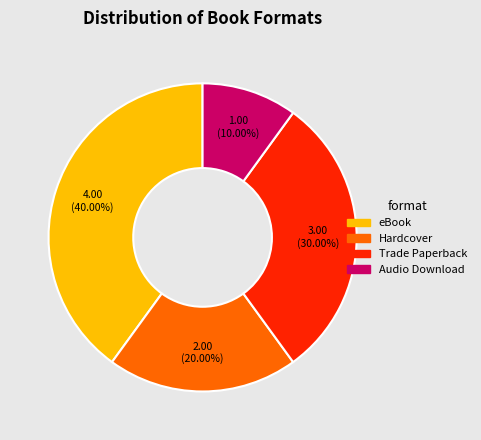

Count the number of slices in the pie.

4